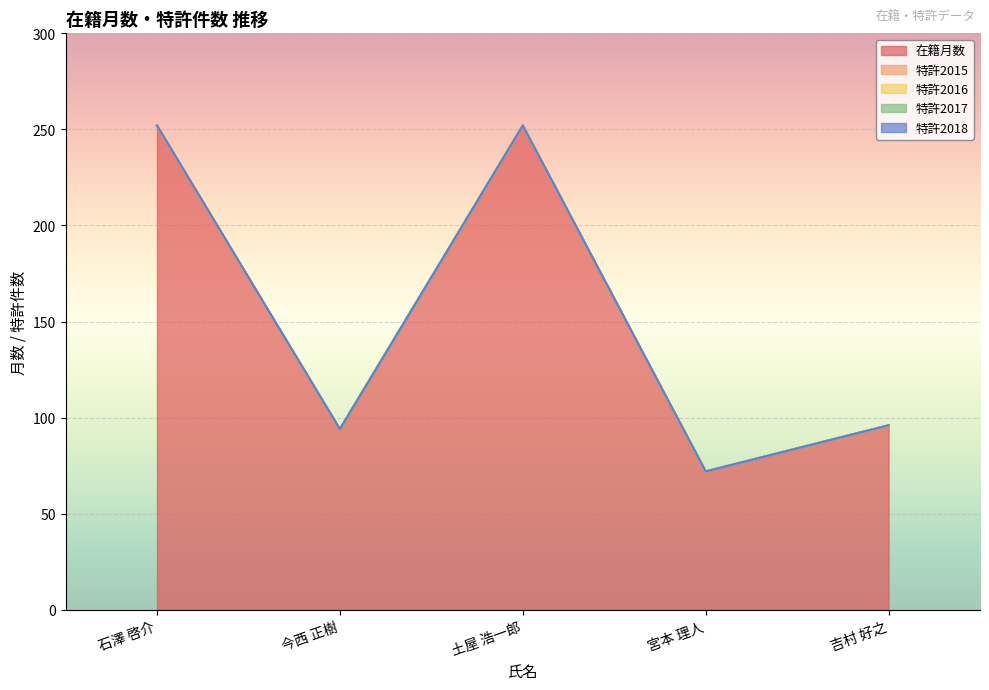

Is the value of 特許2017 at 石澤 啓介 greater than the value of 在籍月数 at 石澤 啓介?

No